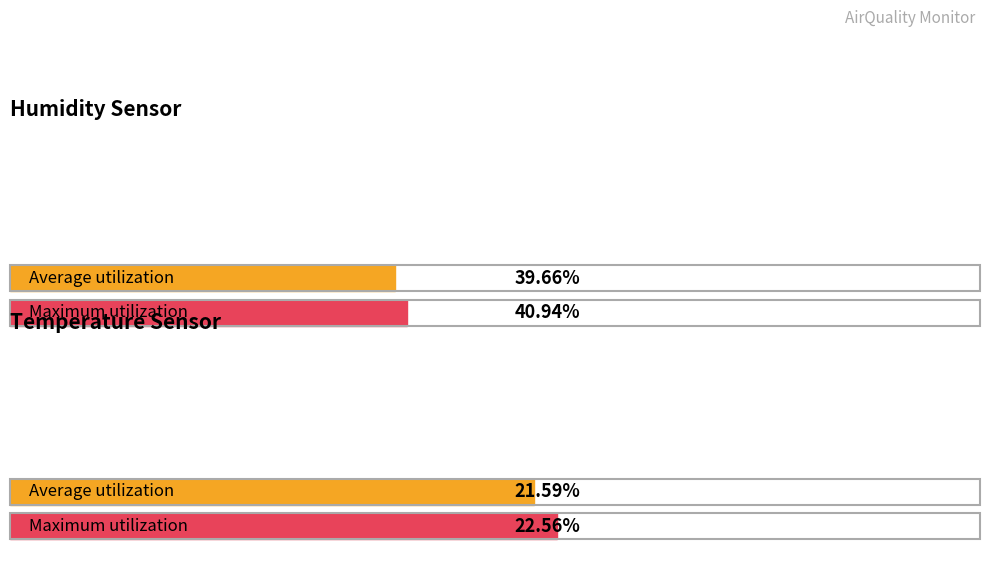

The value of Humidity at 06:32 is 24.2. True or false?

False